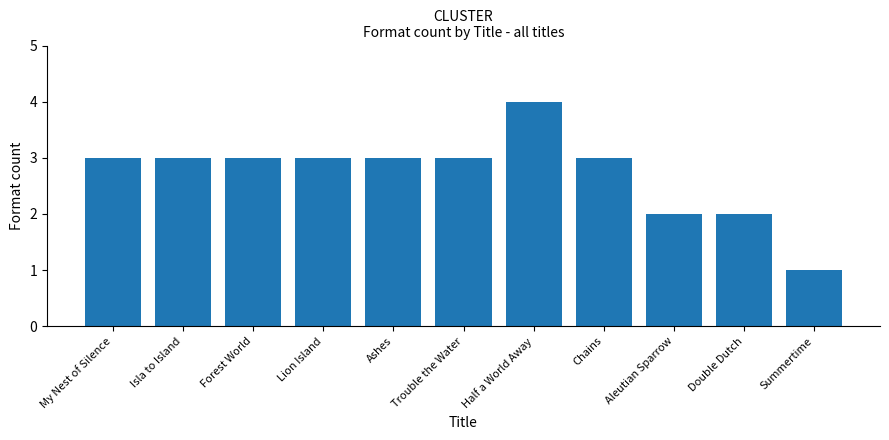

Is it true that the value at Summertime is 2?

False